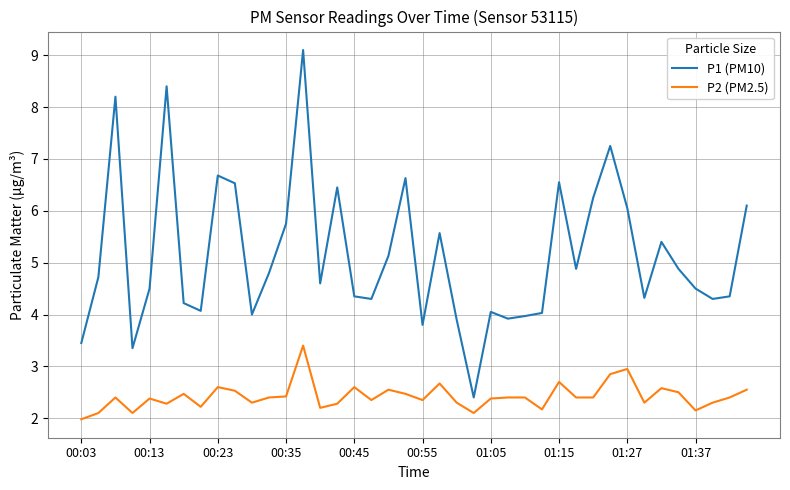

Count the number of categories in the chart.

40